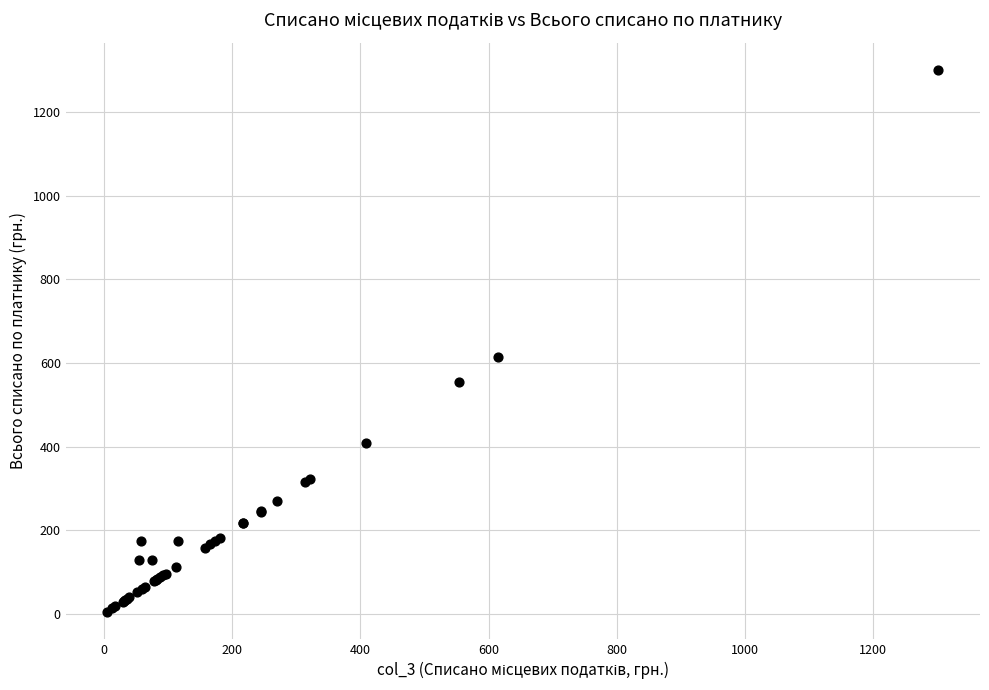

What Y value in the scatter plot is closest to 653?

614.8